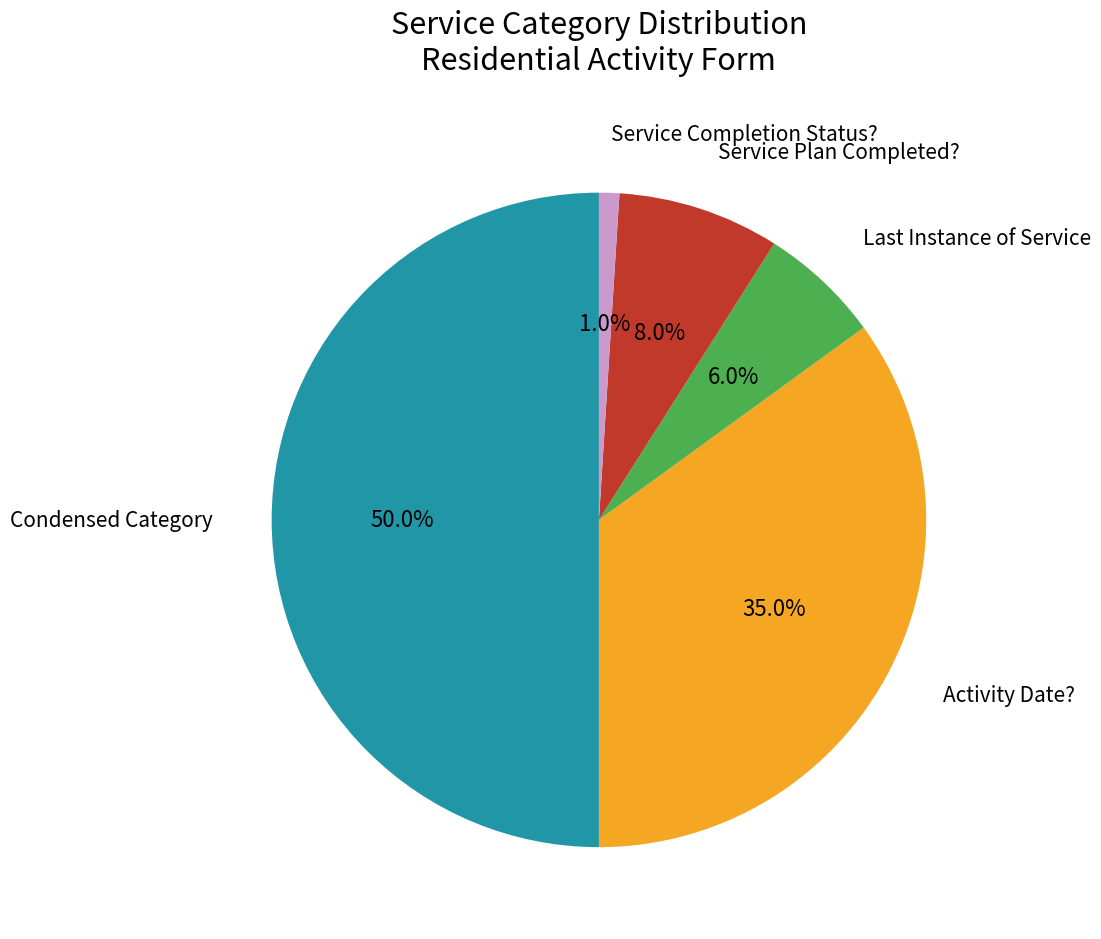

Does Service Plan Completed? represent more than half of the total?

No